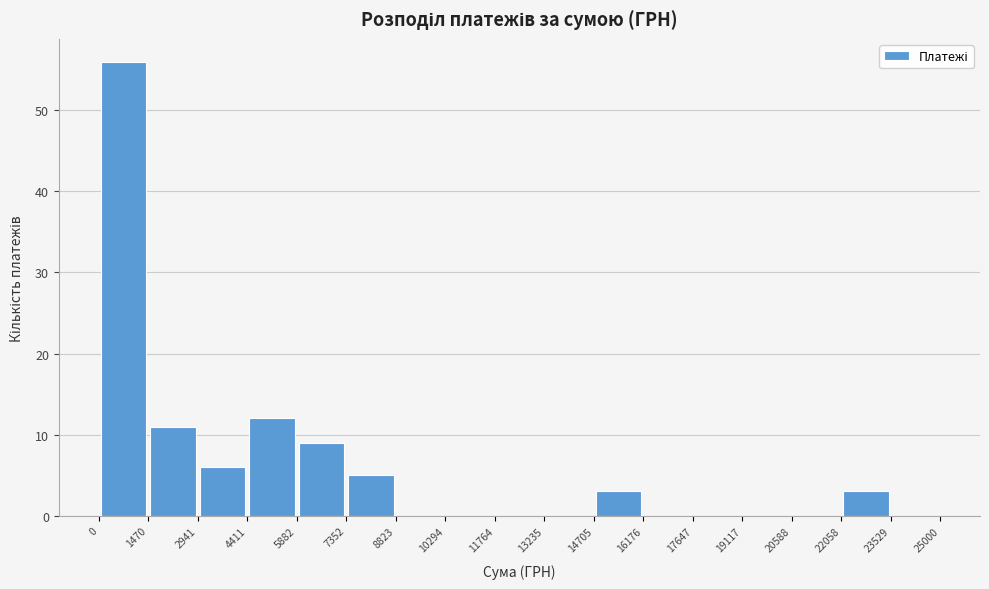

What is the height of the bar covering 14705 to 16176 on the x-axis? The values are not printed on the chart, so give them approximately, as read against the axis.

3